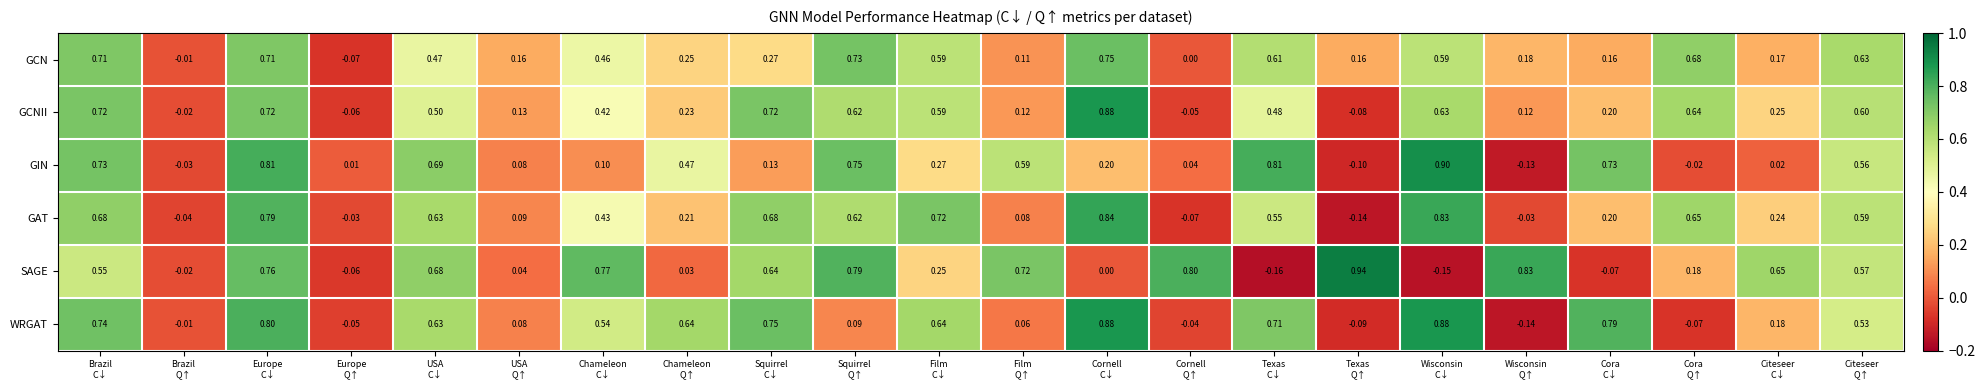

How many data points in SAGE are less than 0?

5